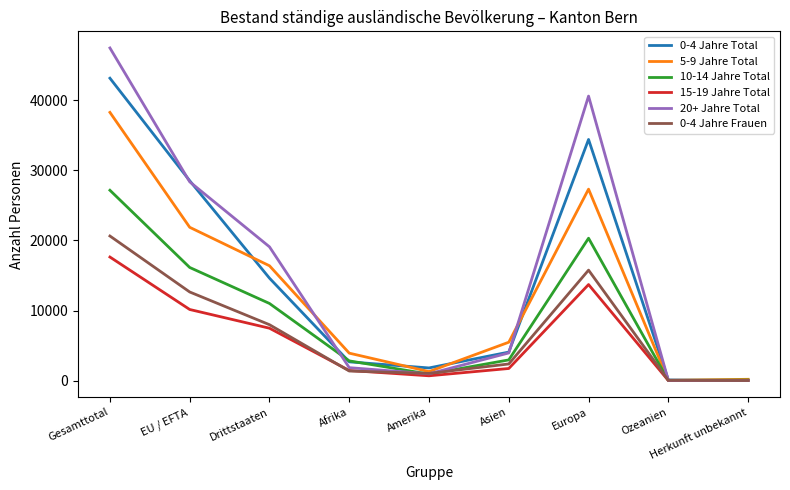

At which category is the sum across all series the highest?

Gesamttotal